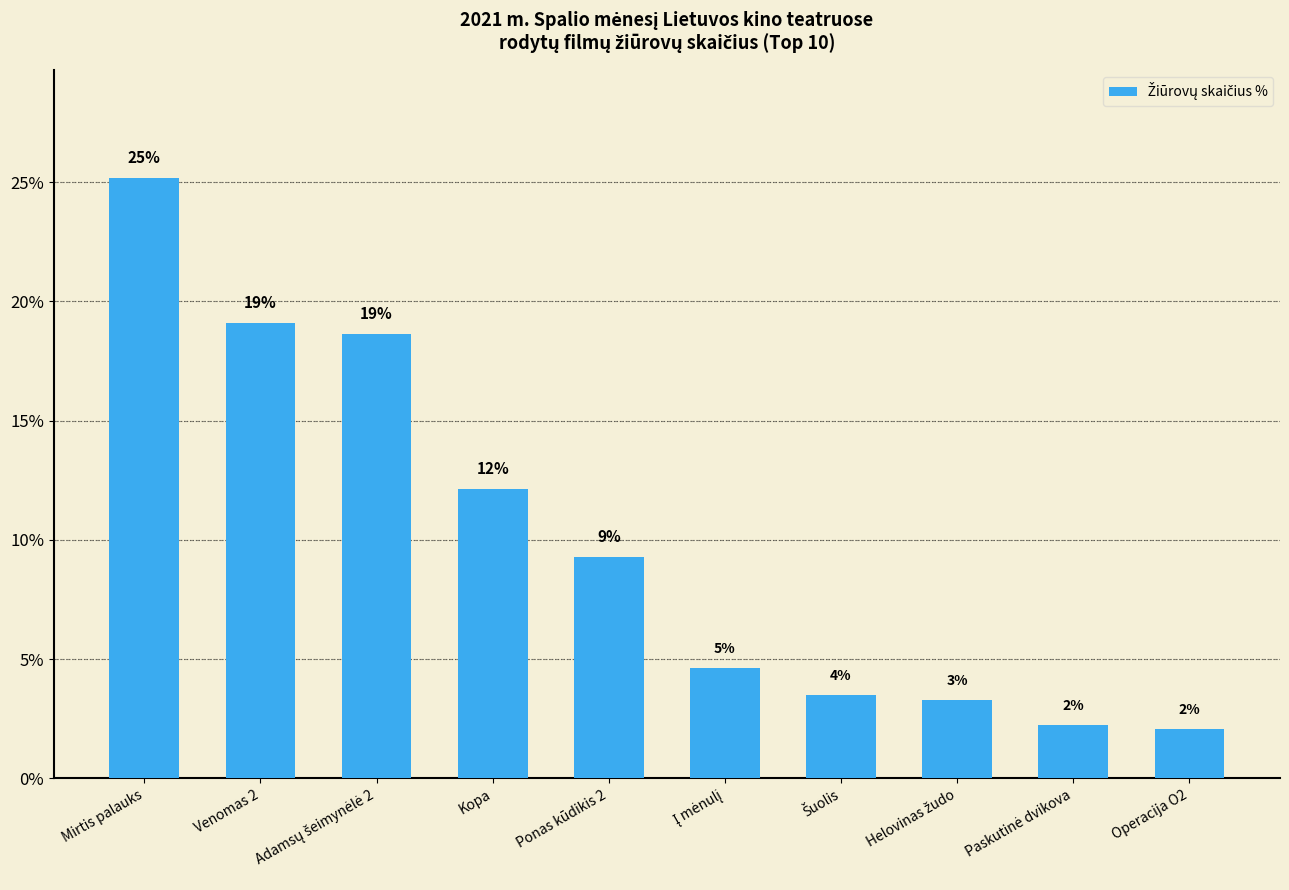

What is the minimum value shown in the chart?

2.1